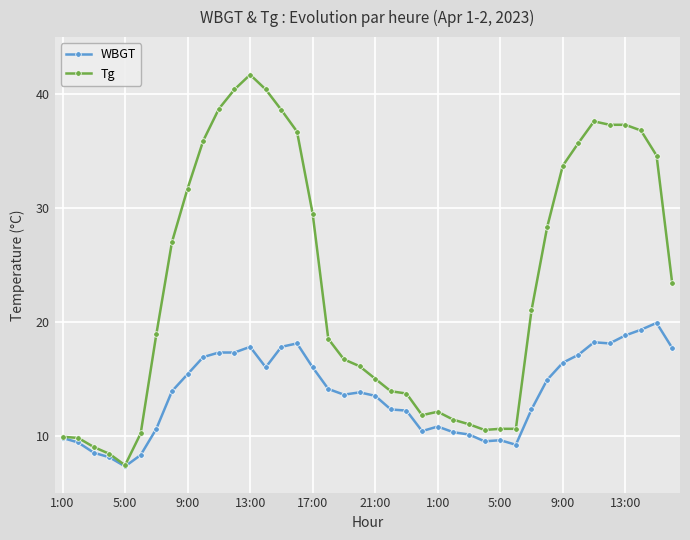

Which series has the largest range (max minus min)?

Tg